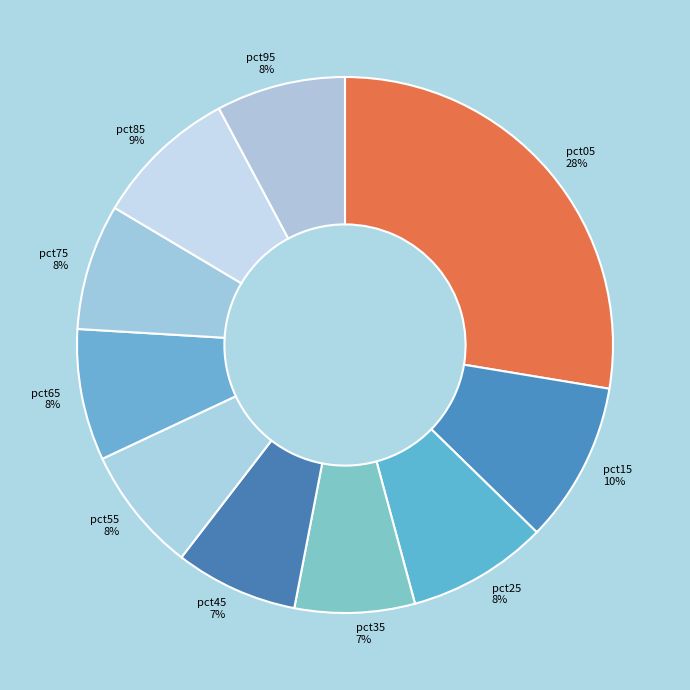

The pct35 slice represents 7% of the pie. True or false?

True